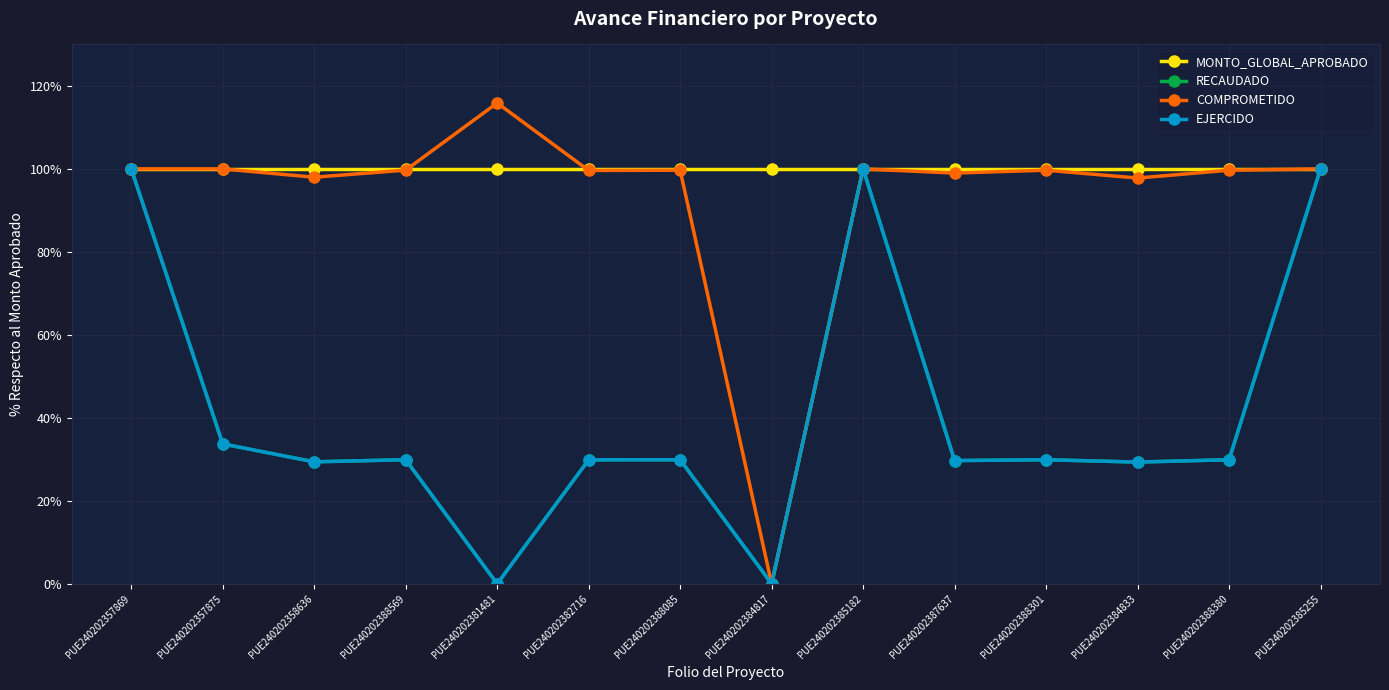

What is the average value of the COMPROMETIDO series?

93.5